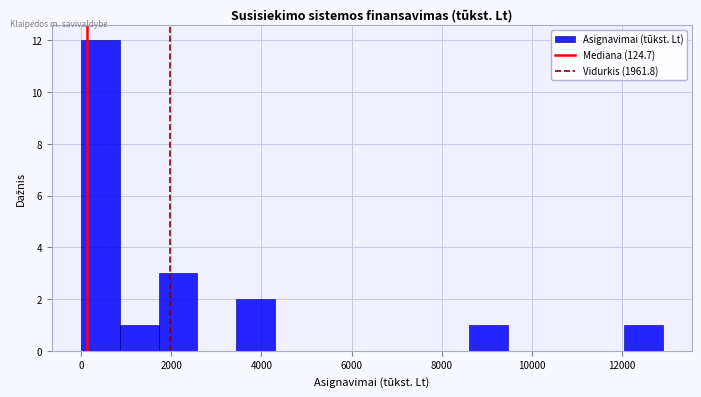

Reading left to right, transcribe this chart: for each bar, give the range it covers on the x-axis and its height. Neither the bar edges nor the heights are printed on the chart, so give them approximately, as read against the axes.

0 to 800: 12
800 to 1800: 1
1800 to 2600: 3
2600 to 3400: 0
3400 to 4400: 2
4400 to 5200: 0
5200 to 6000: 0
6000 to 6800: 0
6800 to 7800: 0
7800 to 8600: 0
8600 to 9400: 1
9400 to 10400: 0
10400 to 11200: 0
11200 to 12000: 0
12000 to 13000: 1